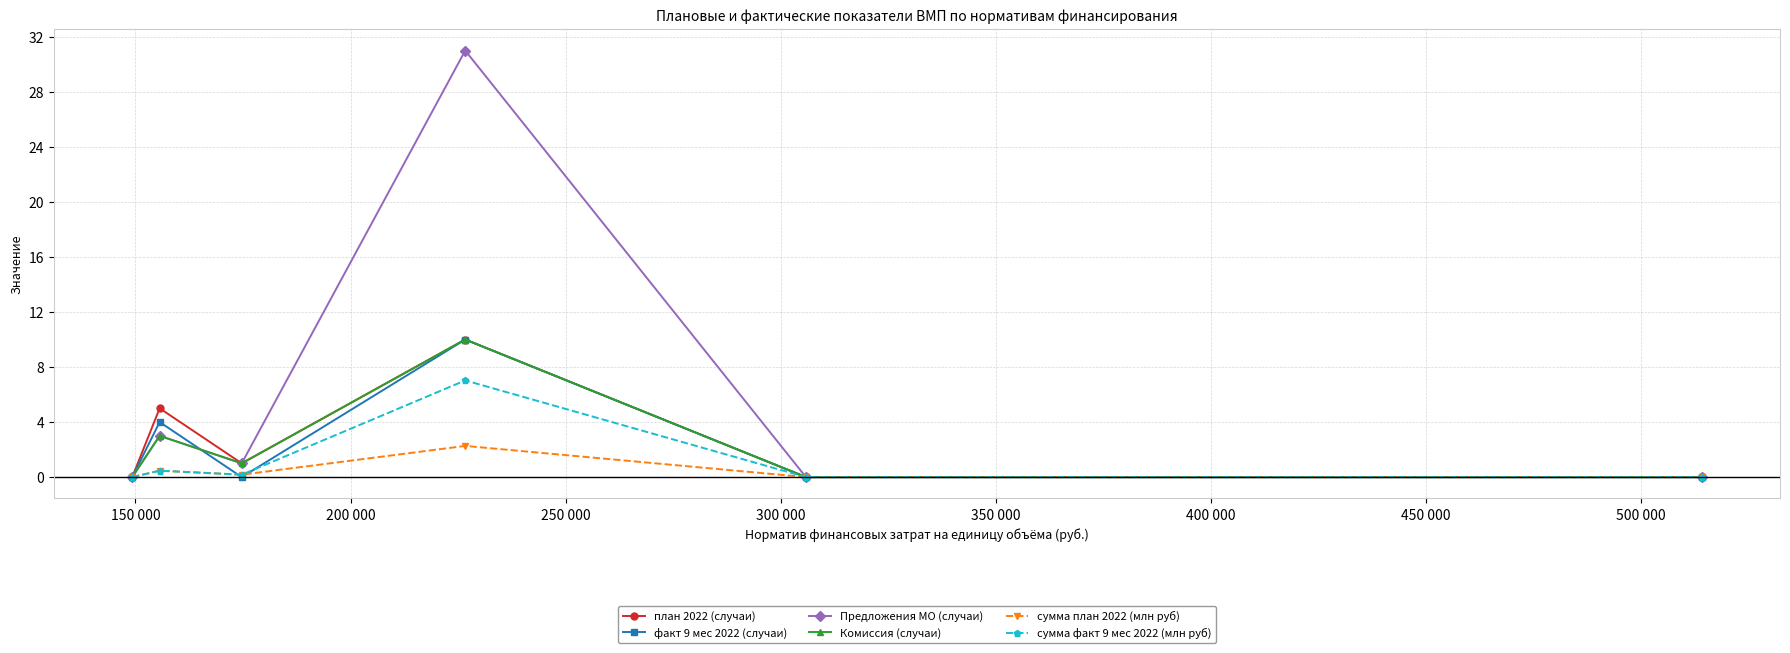

What is the highest value of the сумма факт 9 мес 2022 (млн руб) series?

7.0